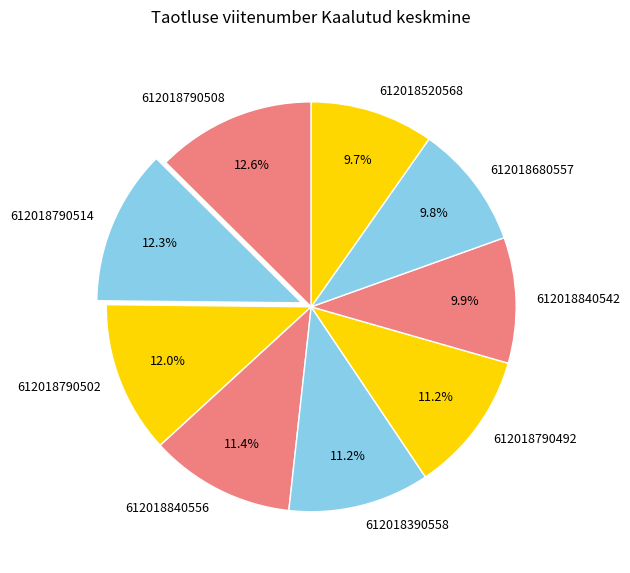

To the nearest percent, what is the average slice percentage?

11%